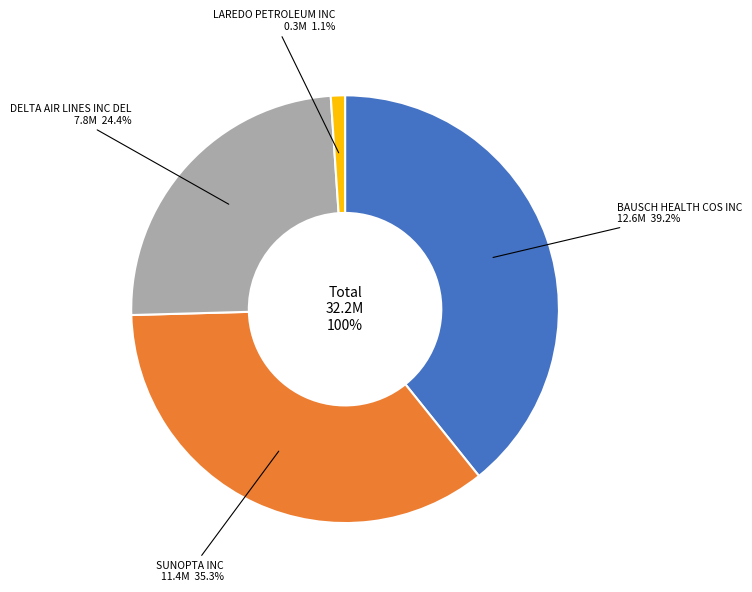

To the nearest percent, what is the combined percentage of DELTA AIR LINES INC DEL and BAUSCH HEALTH COS INC?

64%